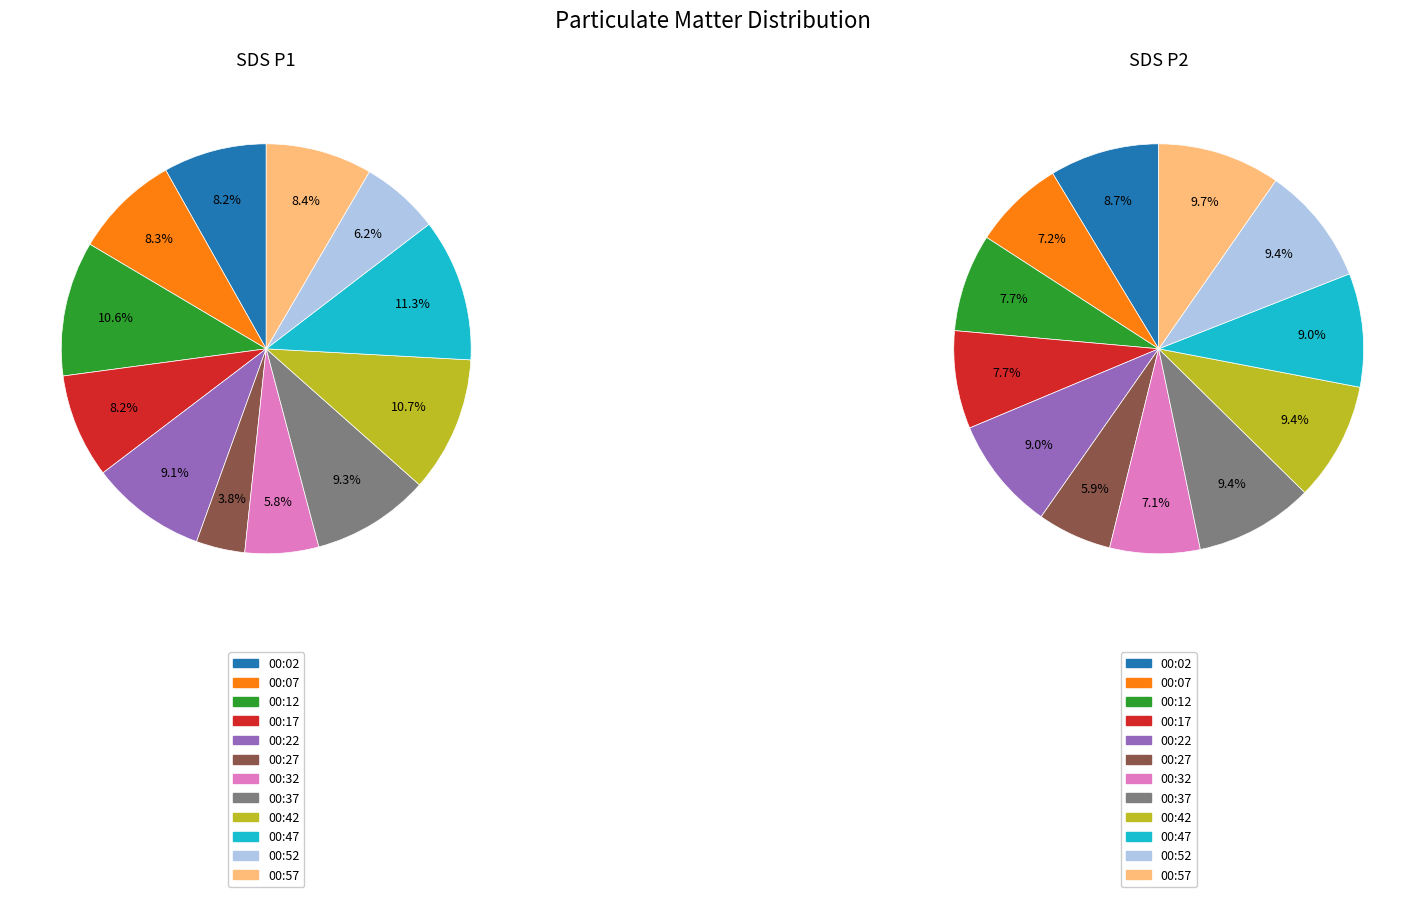

Is it true that 00:37 is 9% of the pie?

True